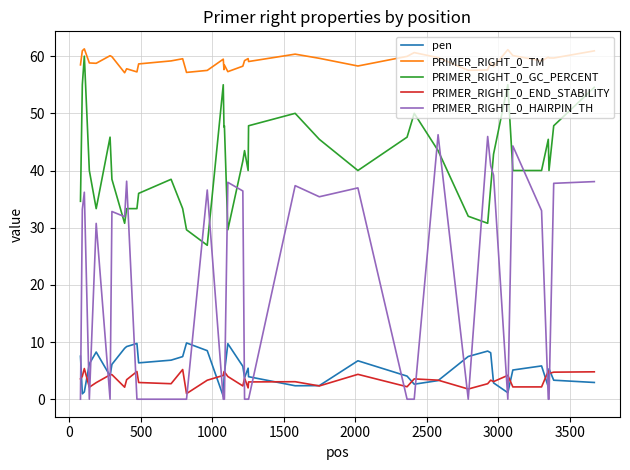

True or false: PRIMER_RIGHT_0_GC_PERCENT and pen cross at least once.

False